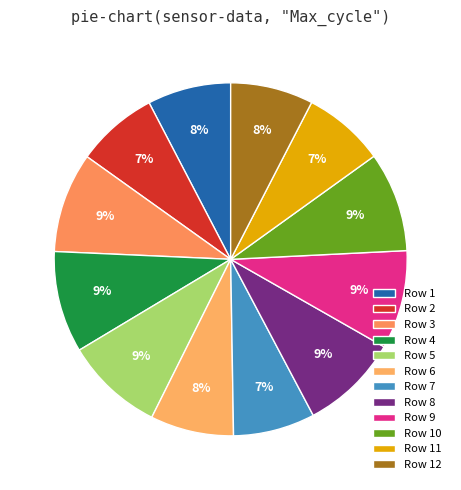

How many segments does this pie chart have?

12